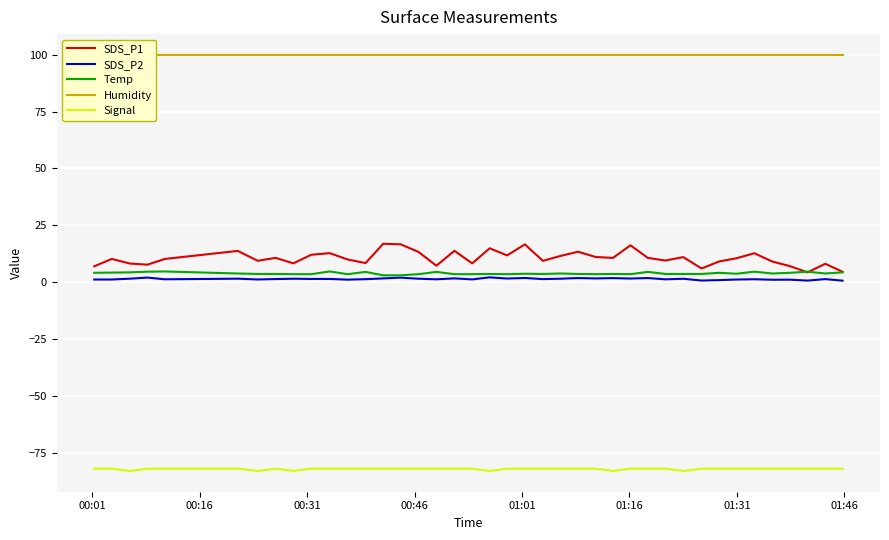

What are all the series names shown in the legend?

SDS_P1, SDS_P2, Temp, Humidity, Signal